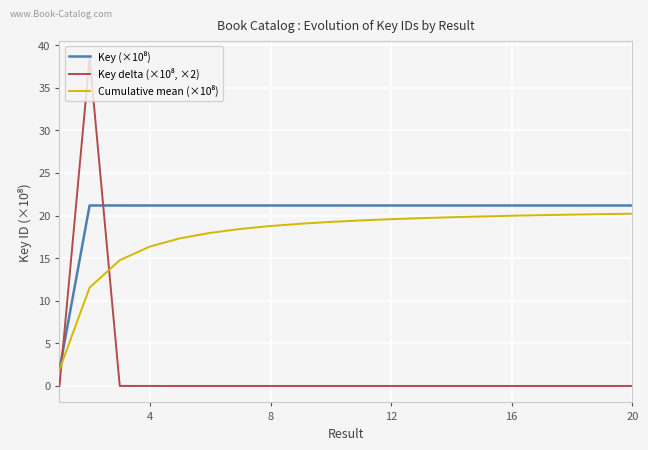

In Key delta (×10⁸, ×2), how many points are lower than both neighbors (excluding endpoints)?

5